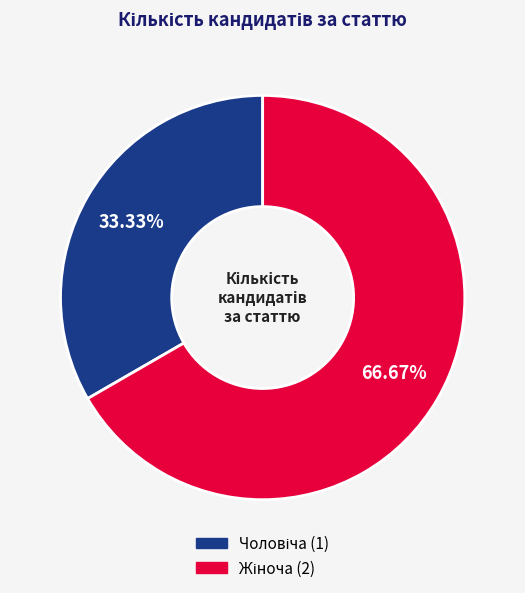

Is there any slice that represents more than half of the pie?

Yes